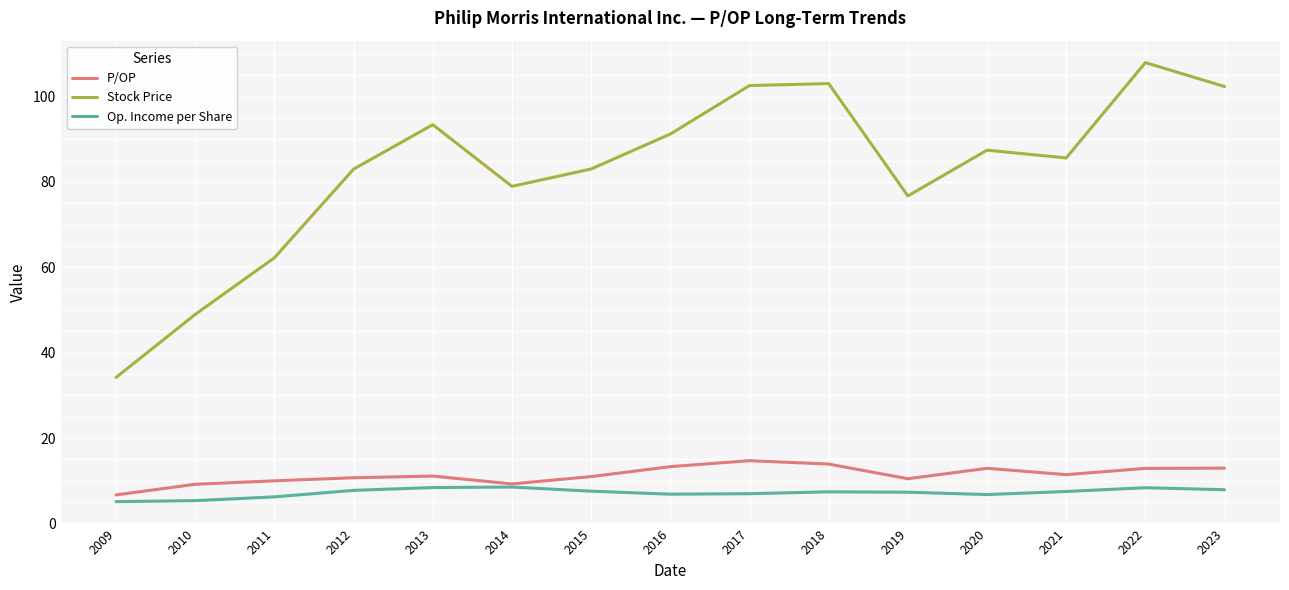

Between 2011 and 2014, which series saw the biggest shift?

Stock Price